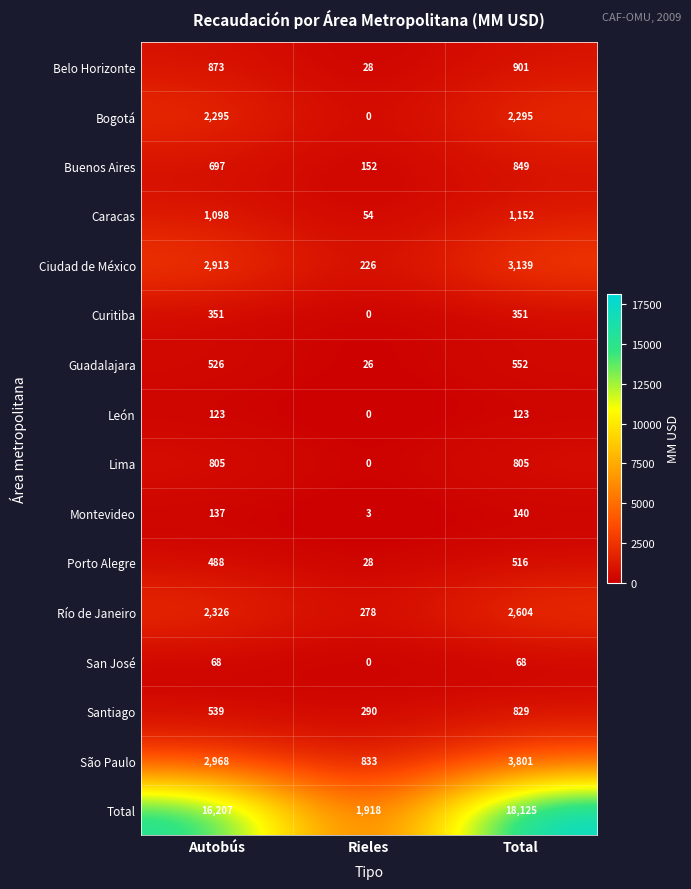

What is the difference between the highest and lowest values at Total?

18057